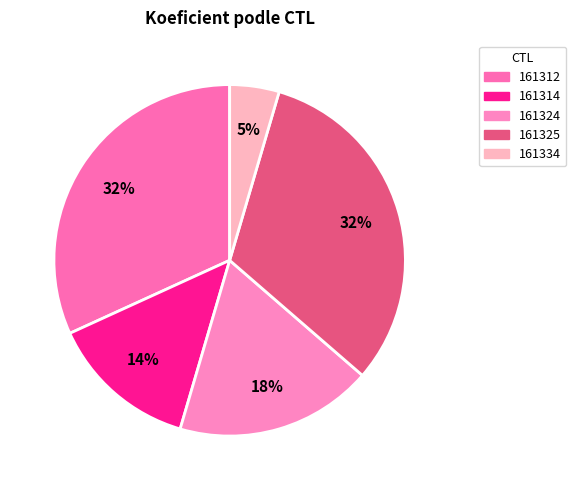

To the nearest percent, what percentage of the pie is 161334?

5%